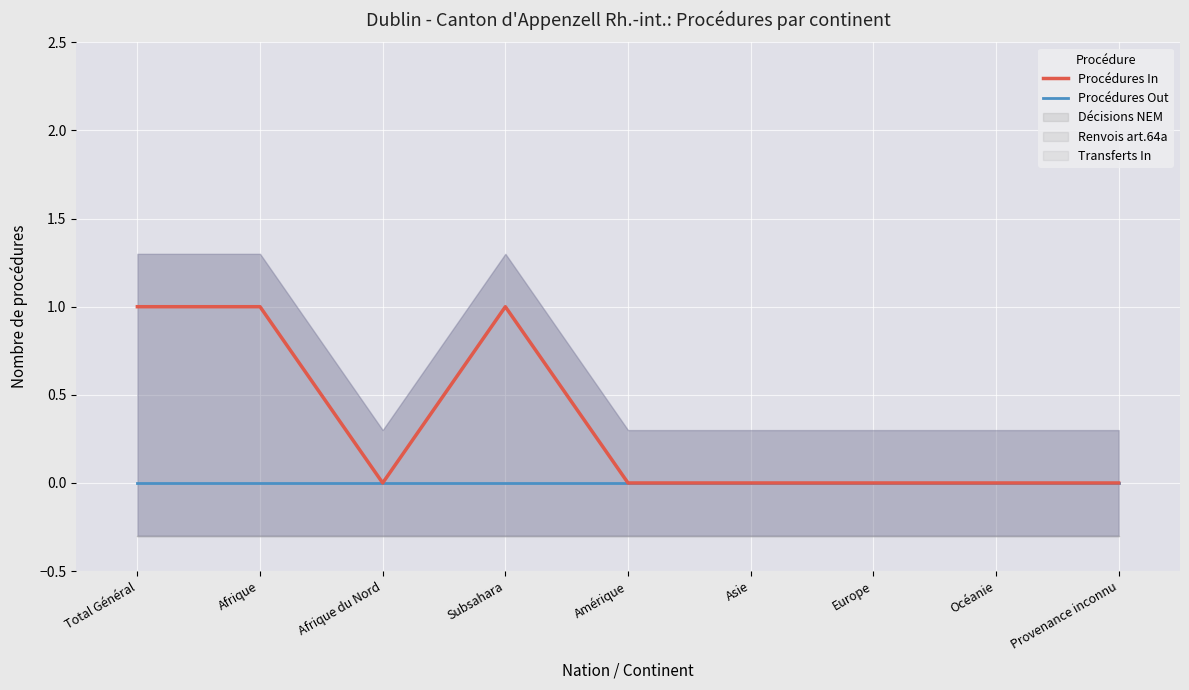

In Procédures In, how many points are higher than both neighbors (excluding endpoints)?

1